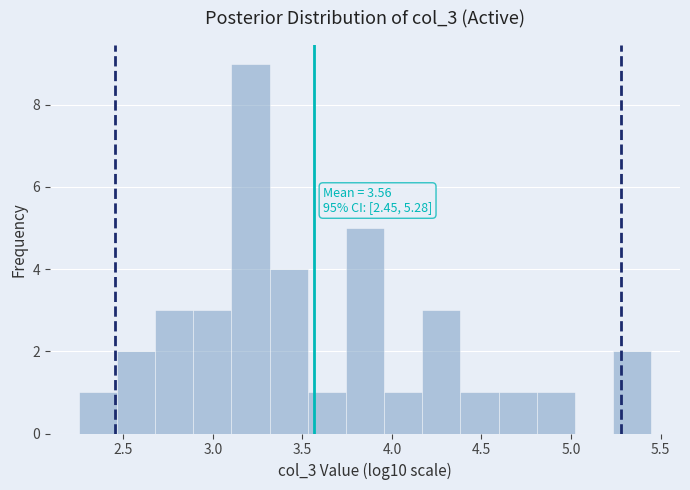

Over which range of the x-axis is the bar tallest?

3.10 to 3.30